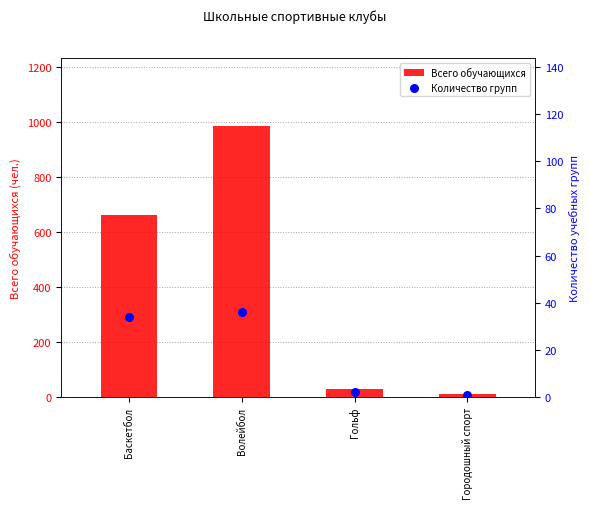

Which series reaches the maximum Y coordinate?

Всего обучающихся